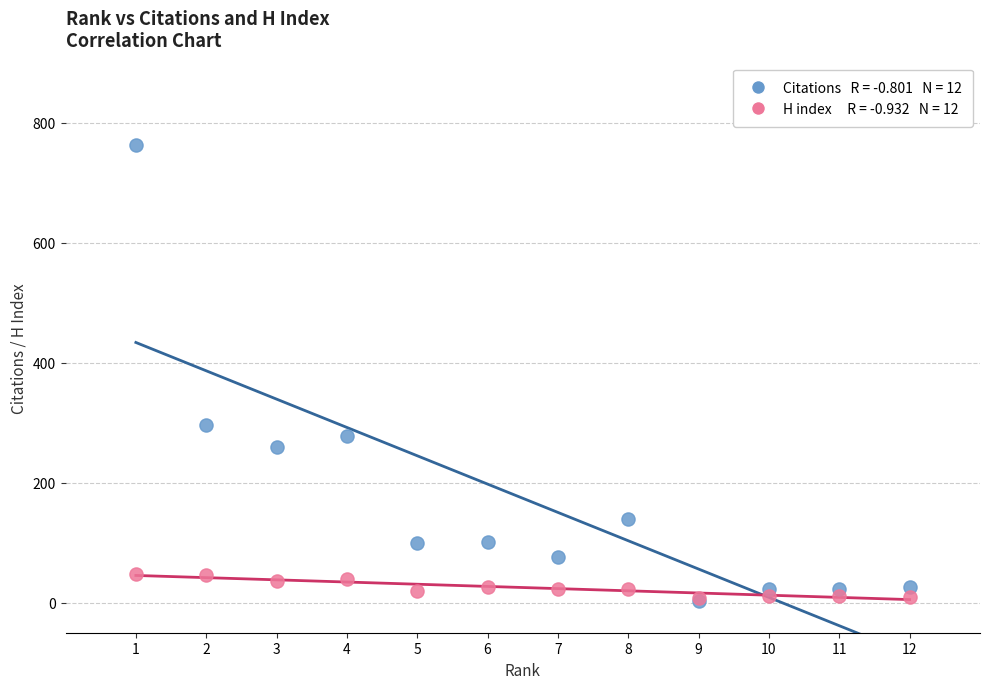

Across all series, what Y value is closest to 382?

297